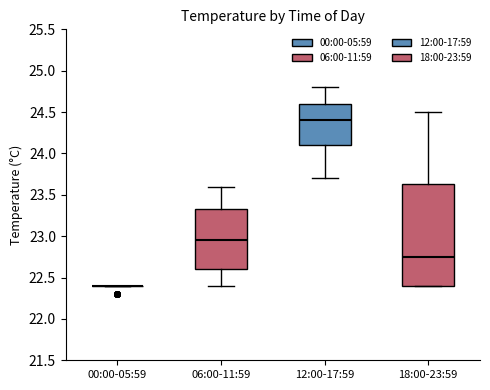

Reading left to right, transcribe this box plot: for each box, give where its median line is, the range the box spans, and where its two whiskers end, as read against the y-axis. The values are not printed on the chart, so give them approximately, as read against the axis.

00:00-05:59: box collapsed to a line at 22.40, whiskers 22.40 to 22.40
06:00-11:59: median 22.95, box 22.60 to 23.35, whiskers 22.40 to 23.60
12:00-17:59: median 24.40, box 24.10 to 24.60, whiskers 23.70 to 24.80
18:00-23:59: median 22.75, box 22.40 to 23.65, whiskers 22.40 to 24.50